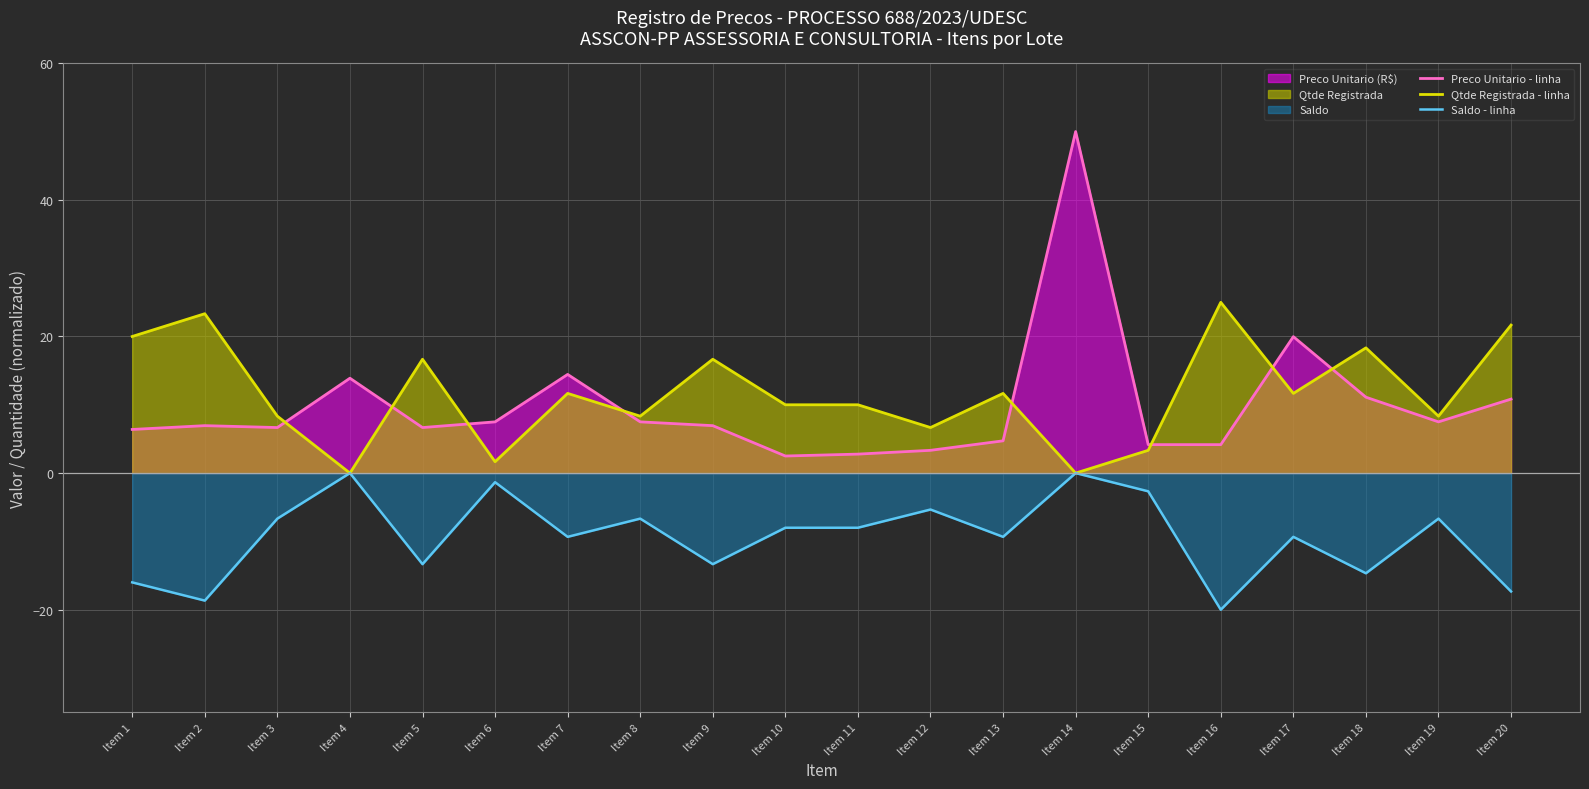

The Saldo - linha series shows -7.9 at Item 18. True or false?

False